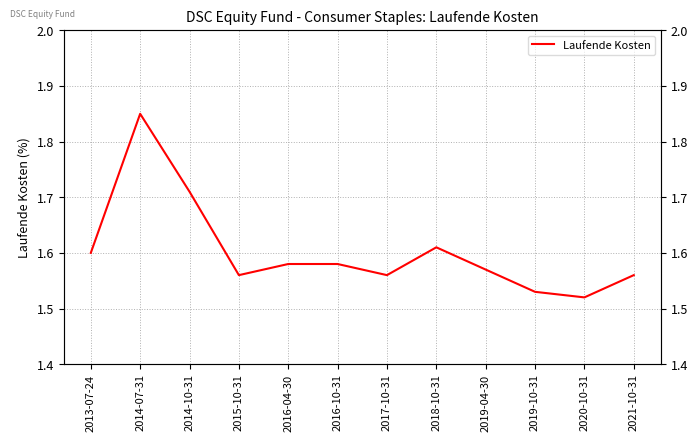

What is the change in value from 2013-07-24 to 2019-10-31?

-0.1